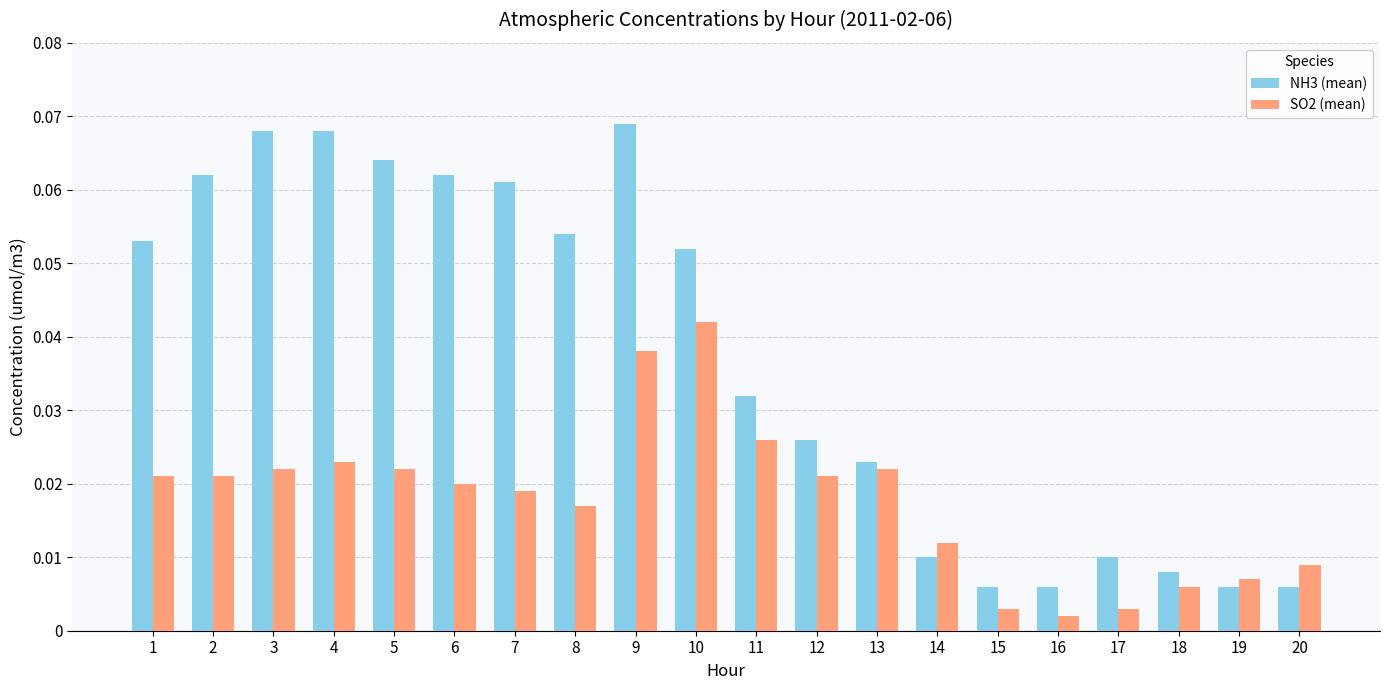

What is the sum of all SO2 (mean) values?

0.4